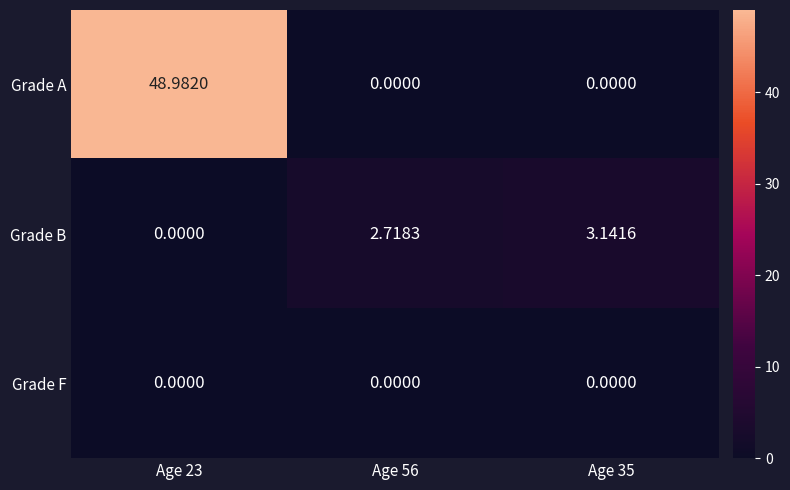

Which series has the largest total across all categories?

Grade A